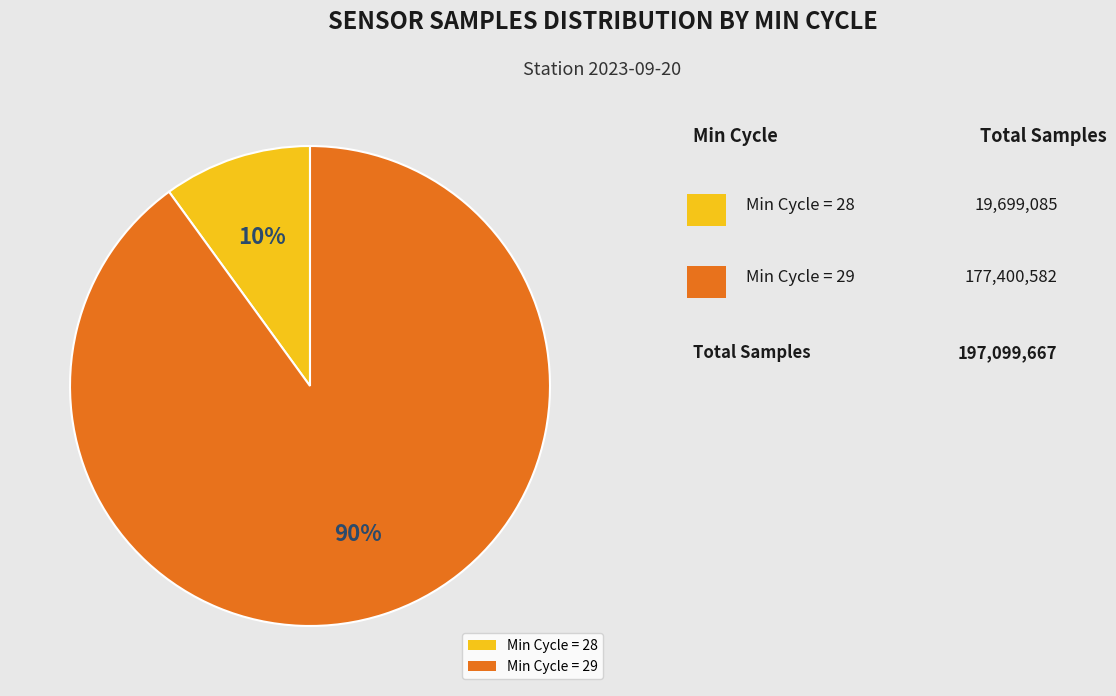

Approximately how many times larger is the value at Min Cycle = 29 compared to Min Cycle = 28?

9.0